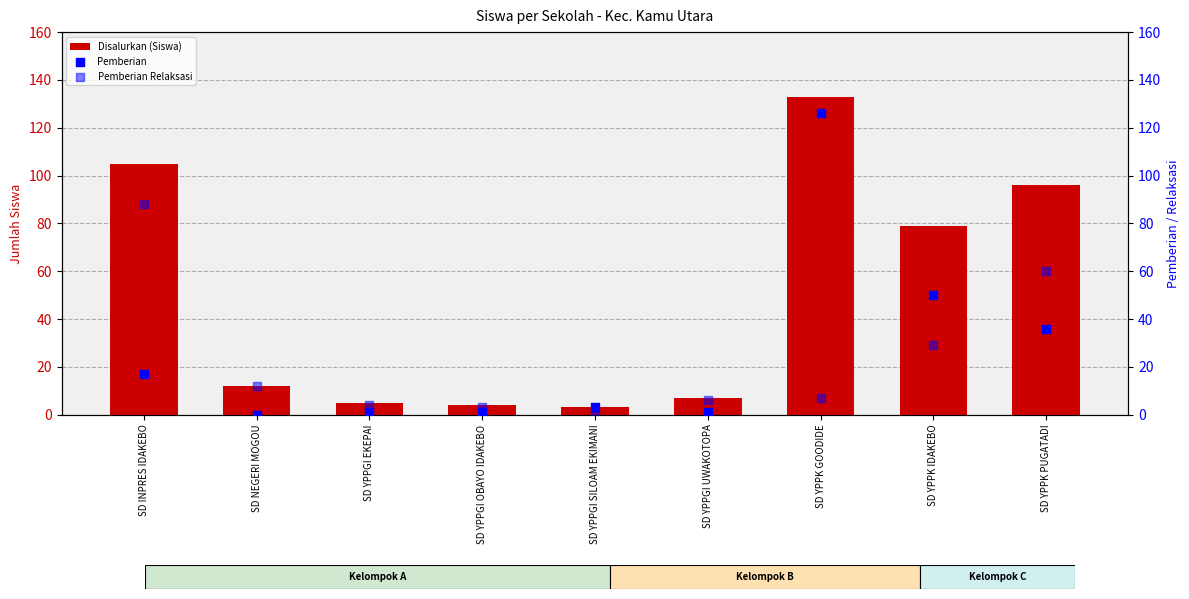

What are all the series names shown in the legend?

Disalurkan (Siswa), Pemberian, Pemberian Relaksasi